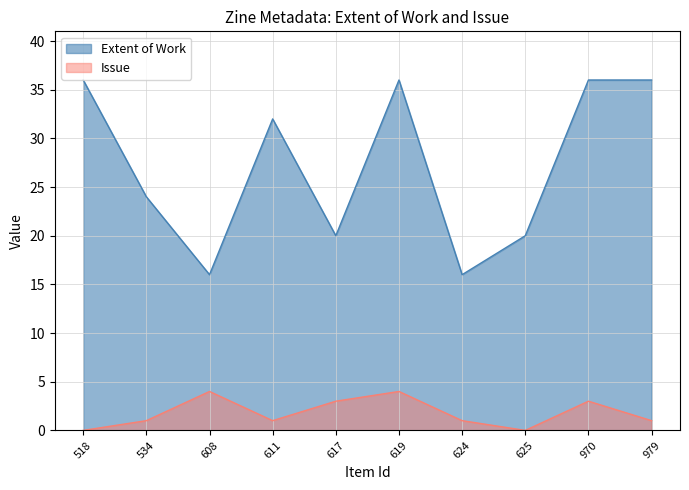

What is the value of the Extent of Work point at the 6th from the left?

36